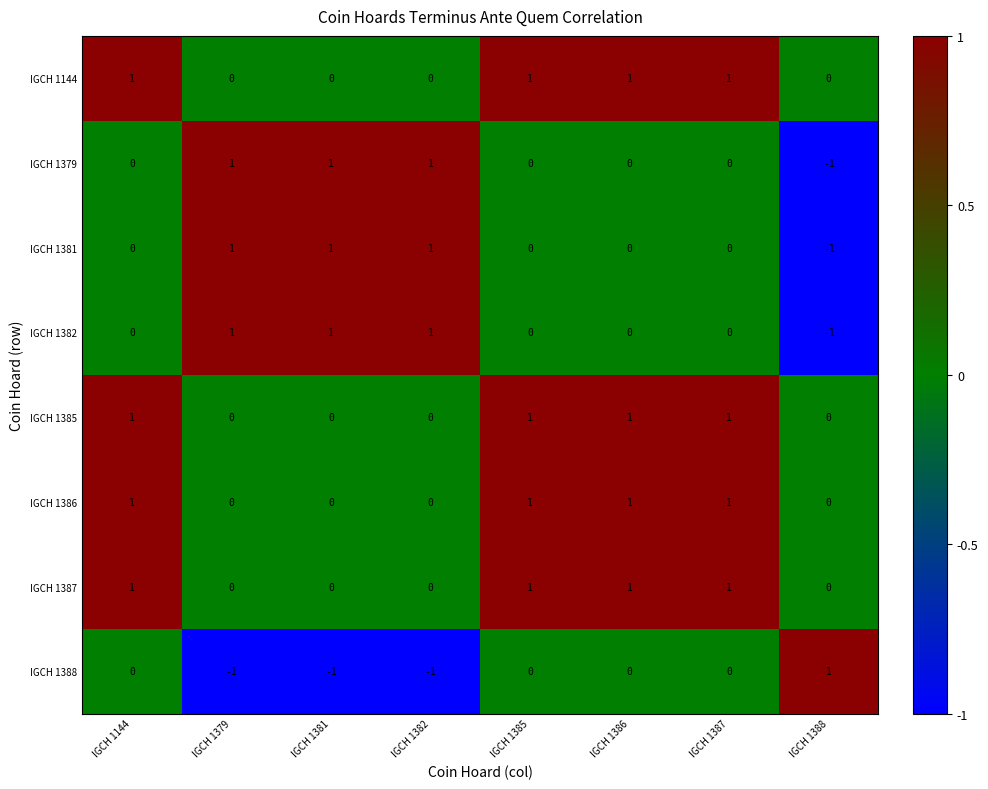

True or false: IGCH 1388 has a value of 1 at IGCH 1388.

True